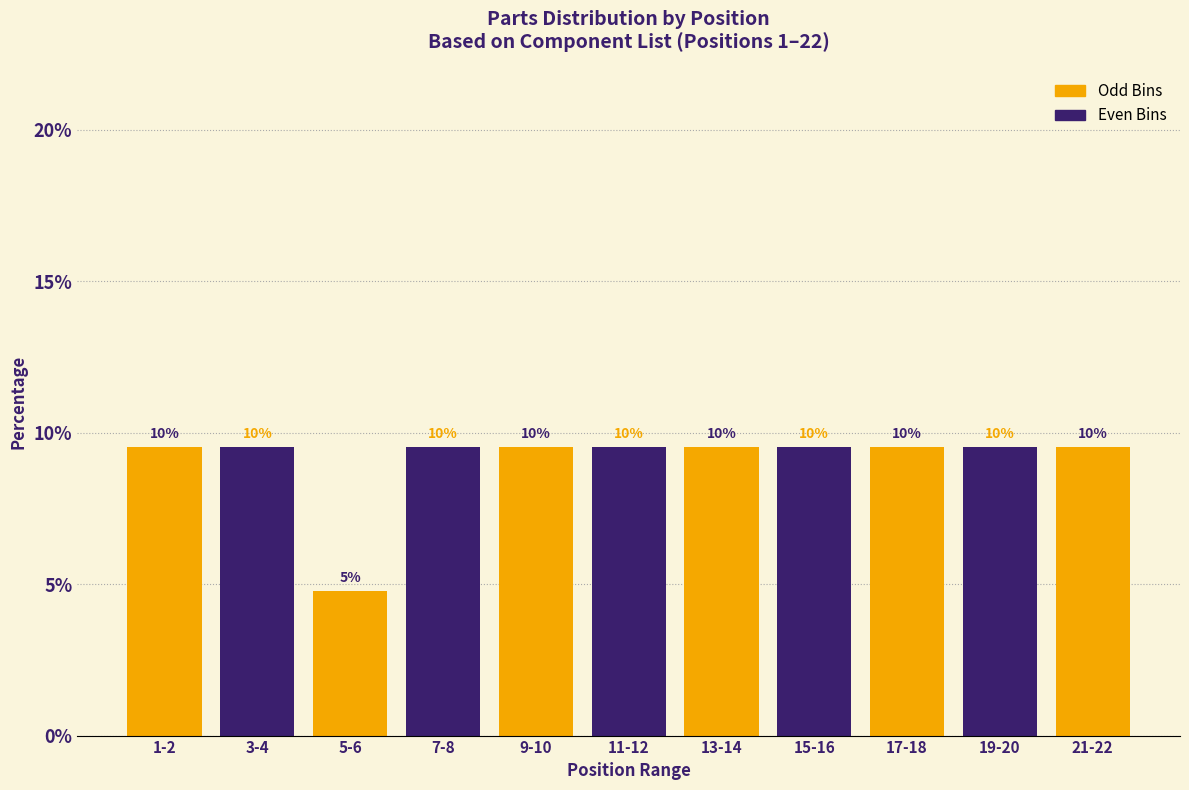

How many bars are there in total?

11